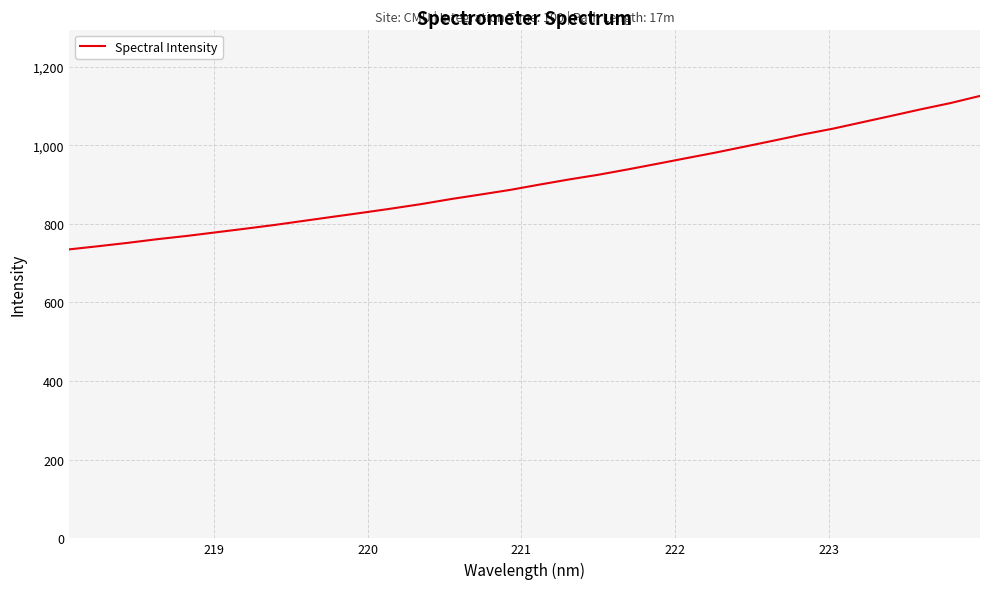

How many distinct data groups are displayed?

1